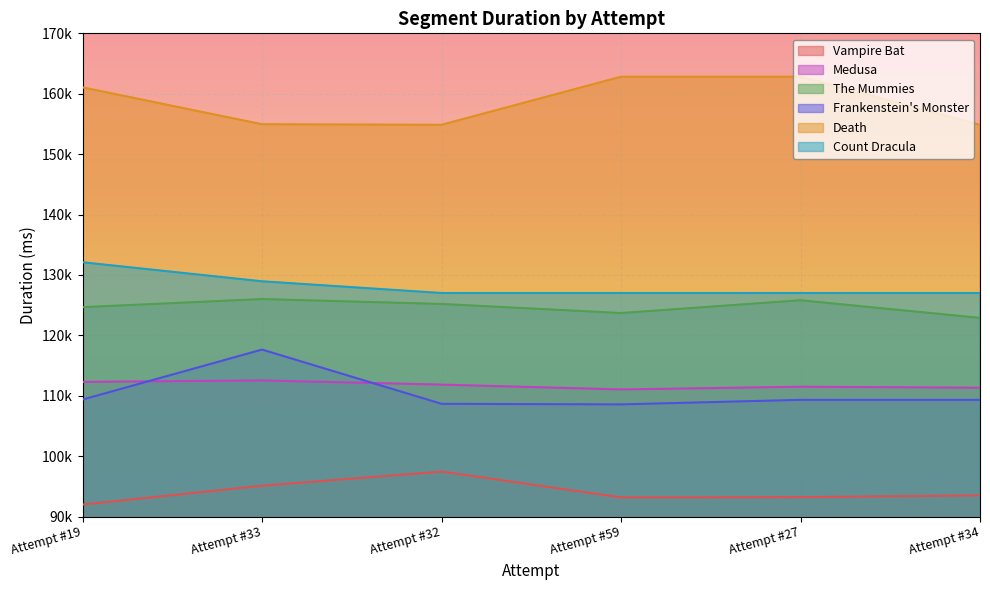

What are all the series names shown in the legend?

Vampire Bat, Medusa, The Mummies, Frankenstein's Monster, Death, Count Dracula